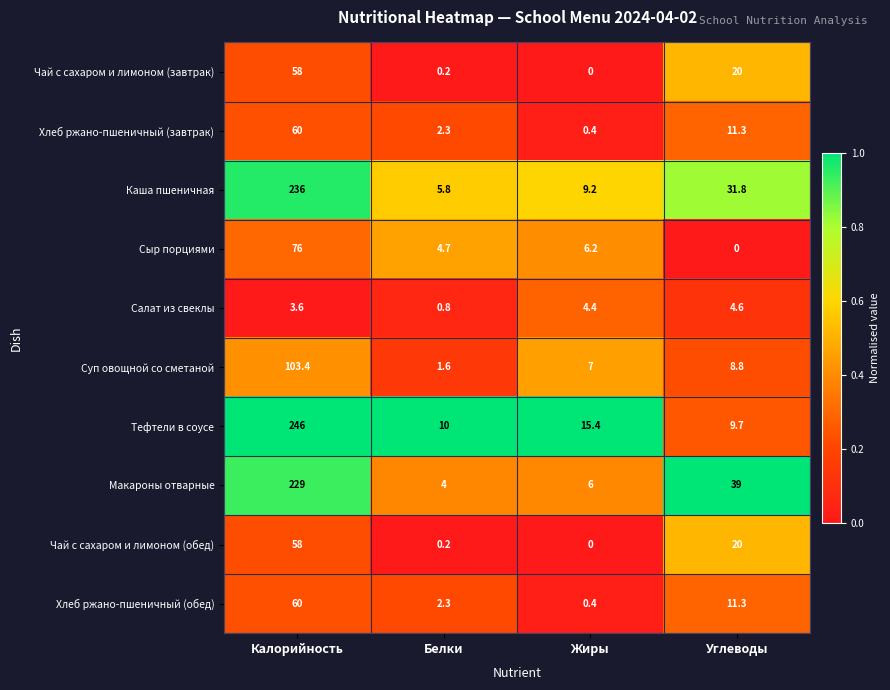

At which label is Хлеб ржано-пшеничный (завтрак) closest to 30?

Углеводы